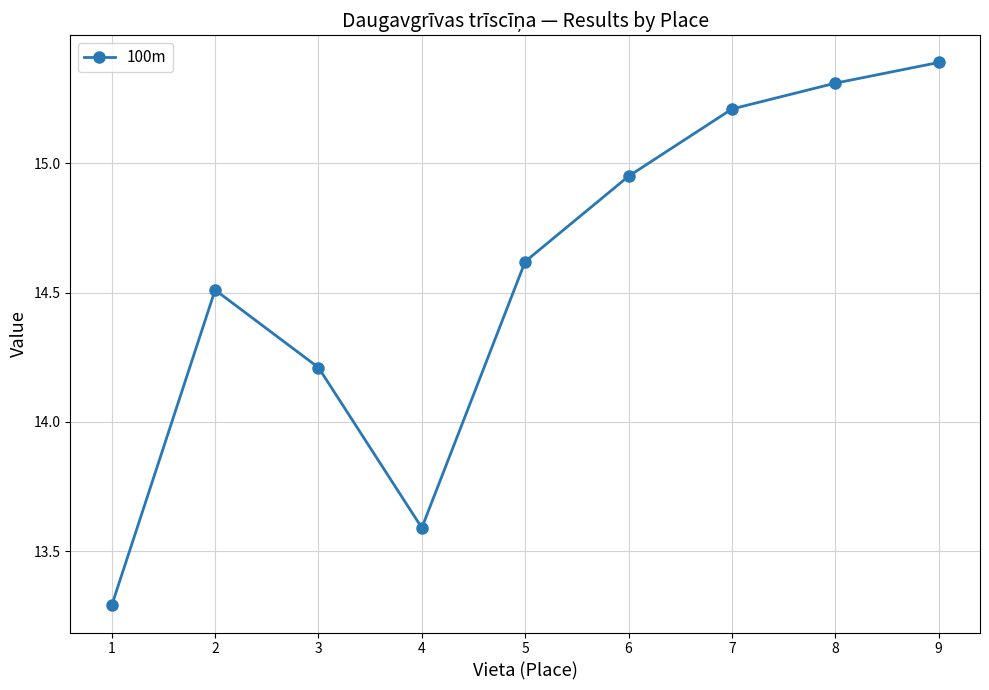

Rank the categories by value from lowest to highest.

1, 4, 3, 2, 5, 6, 7, 8, 9